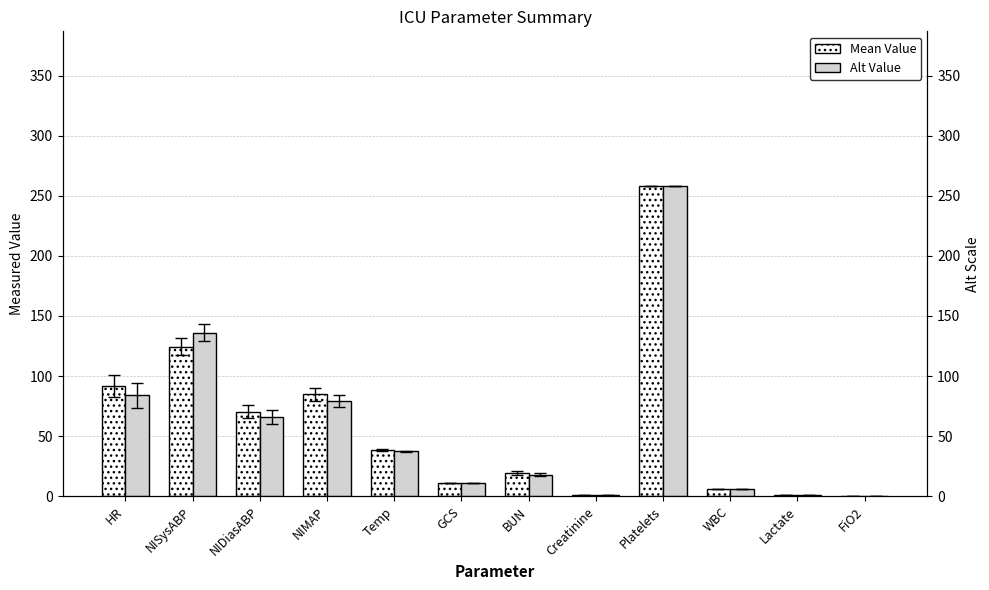

Between GCS and Temp, which is larger?

Temp